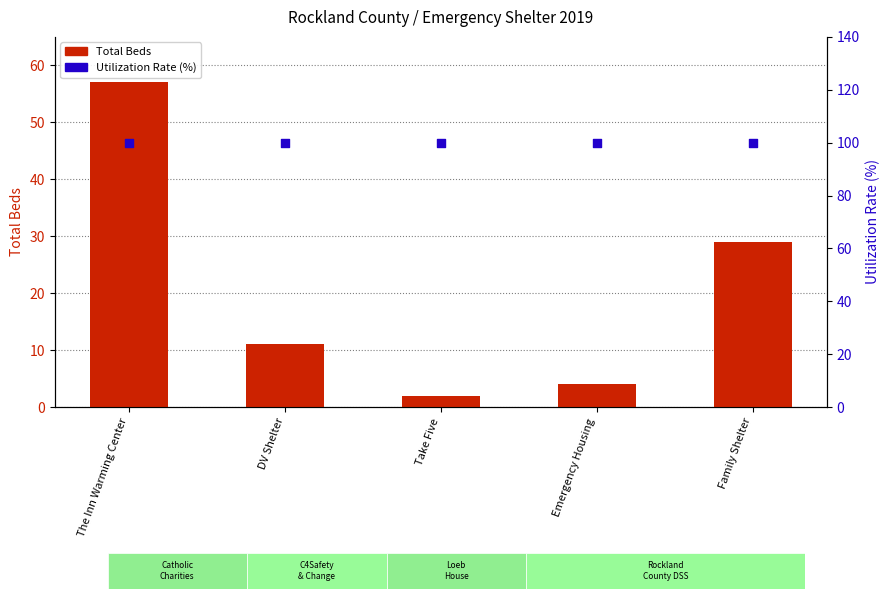

What are all the series names shown in the legend?

Total Beds, Utilization Rate (%)